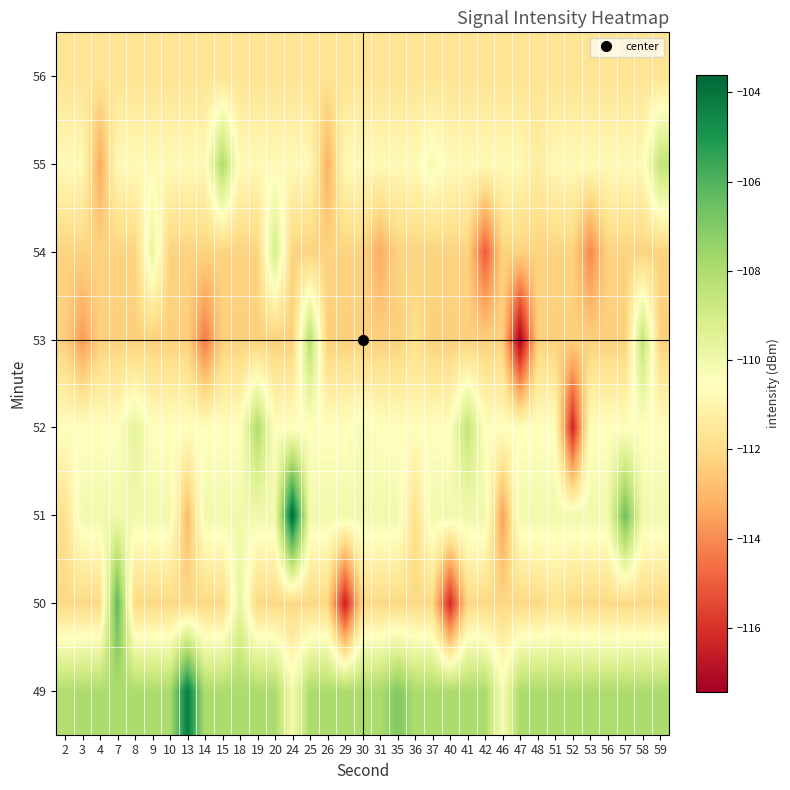

What is the spread (max minus min) of values at 20?

4.4